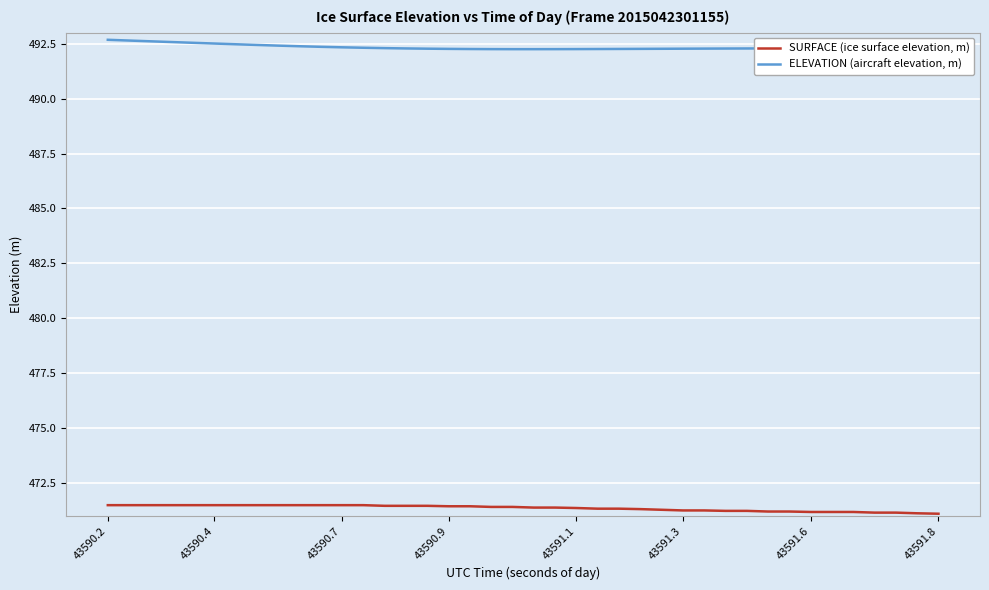

Which series has the largest total across all categories?

ELEVATION (aircraft elevation, m)